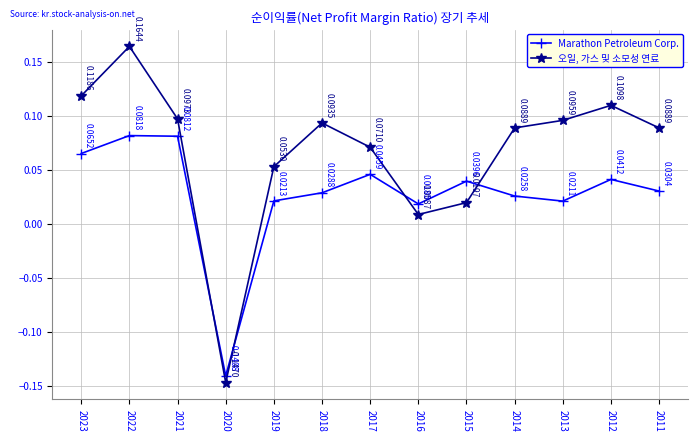

What is the difference between the maximum and minimum values in the 오일, 가스 및 소모성 연료 series?

0.3